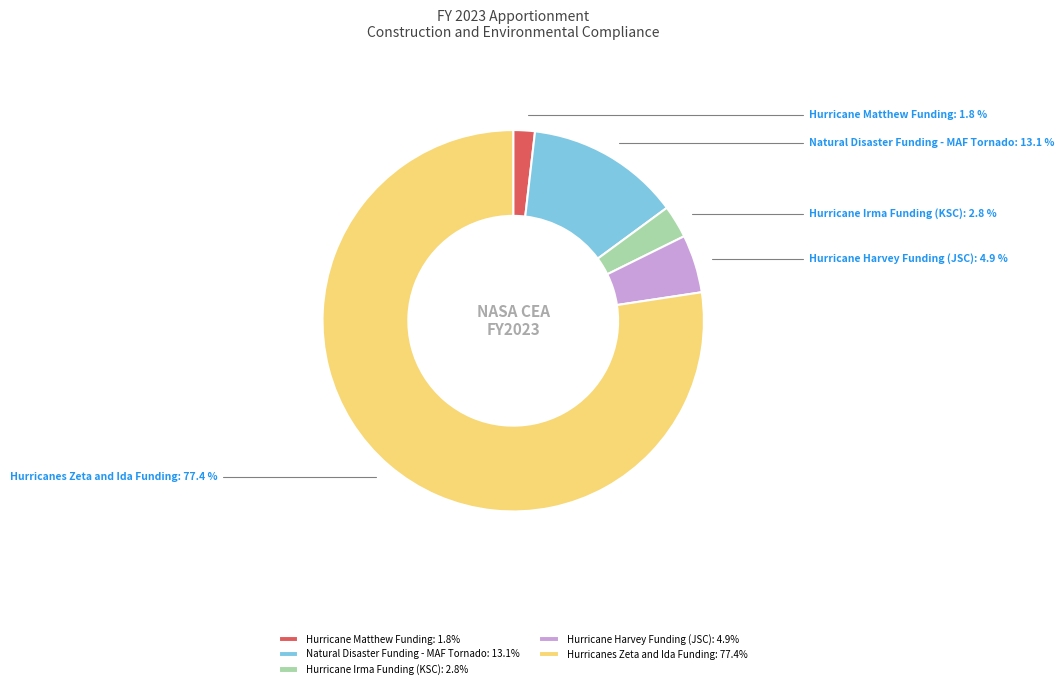

Which has a higher value, Natural Disaster Funding - MAF Tornado or Hurricane Irma Funding (KSC)?

Natural Disaster Funding - MAF Tornado